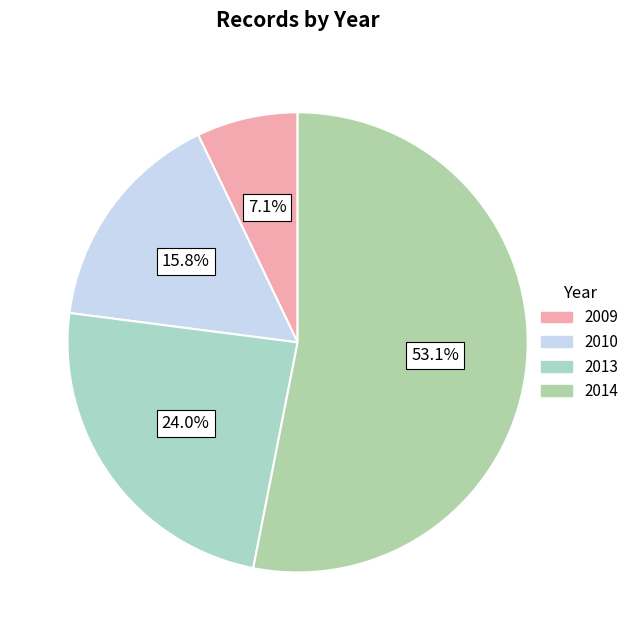

Count the number of slices in the pie.

4